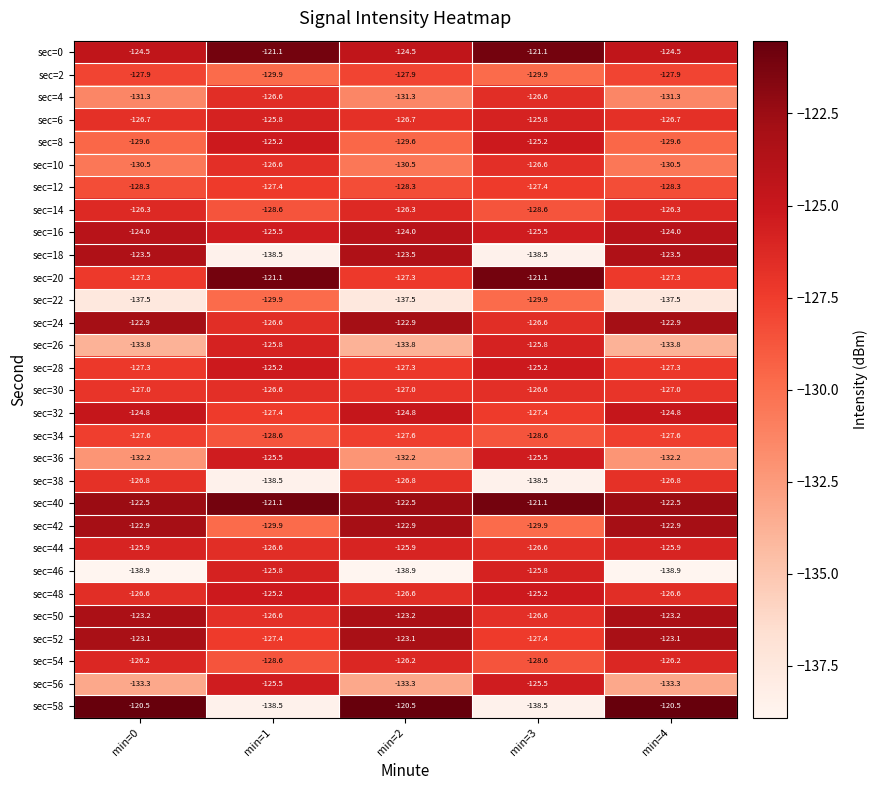

What is the greatest value displayed?

-120.5